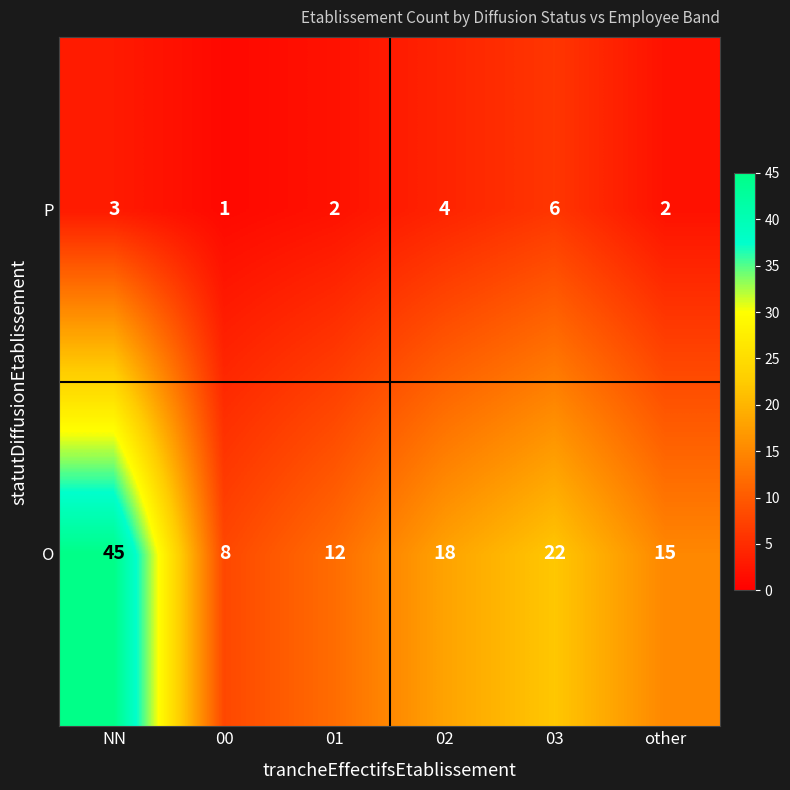

Rank the series by their average value, from lowest to highest.

P, O